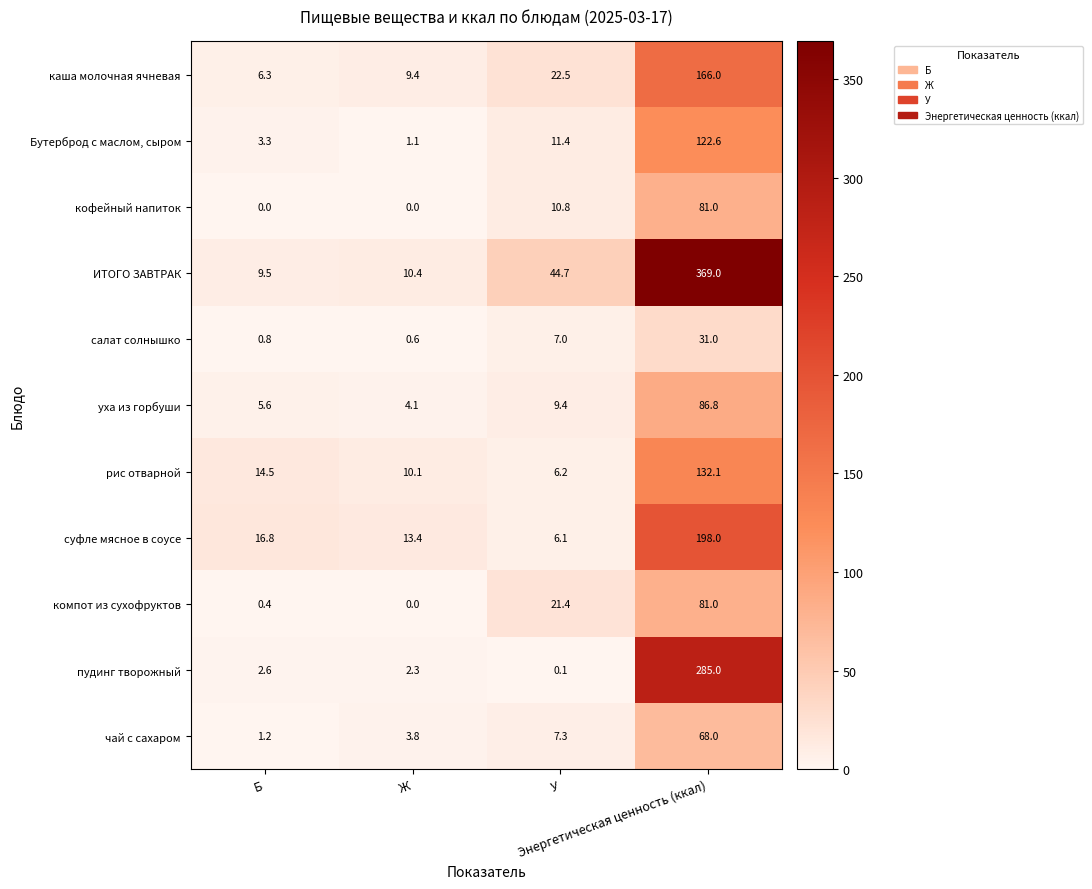

What is the sum of all уха из горбуши values?

105.9